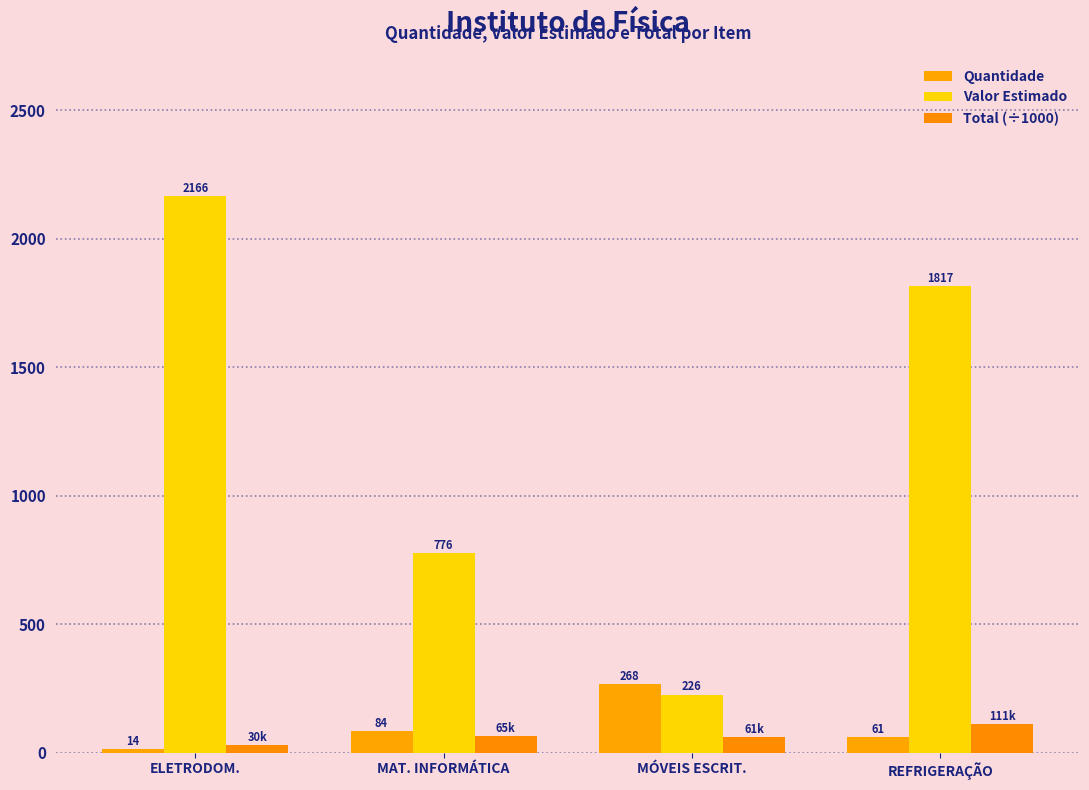

Does the chart contain any negative values?

No